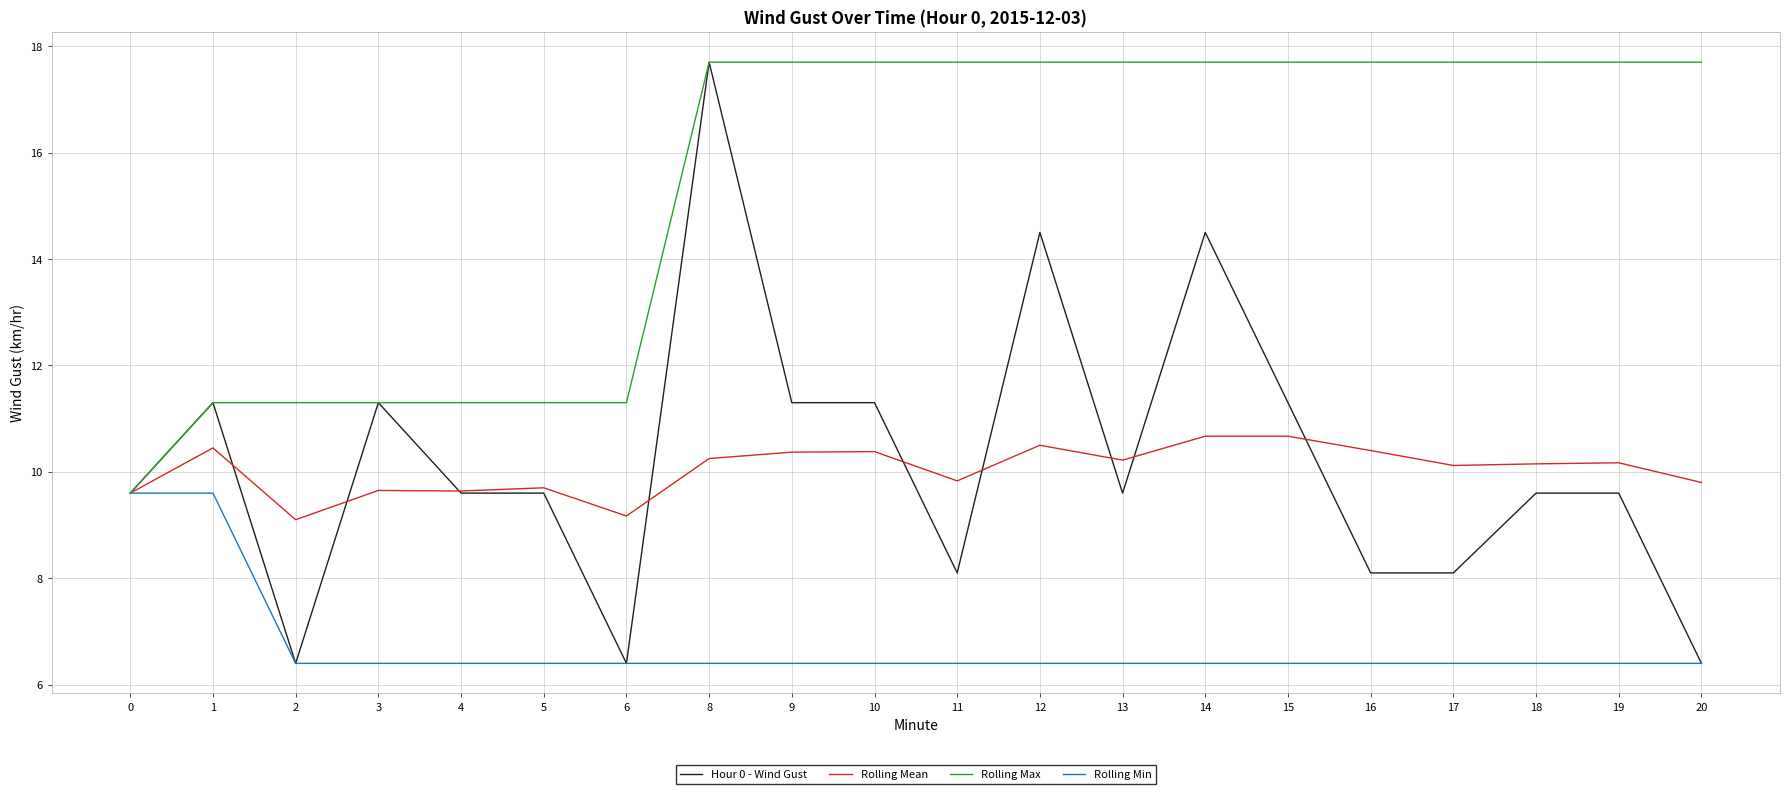

The Hour 0 - Wind Gust series shows 11.3 at 1. True or false?

True